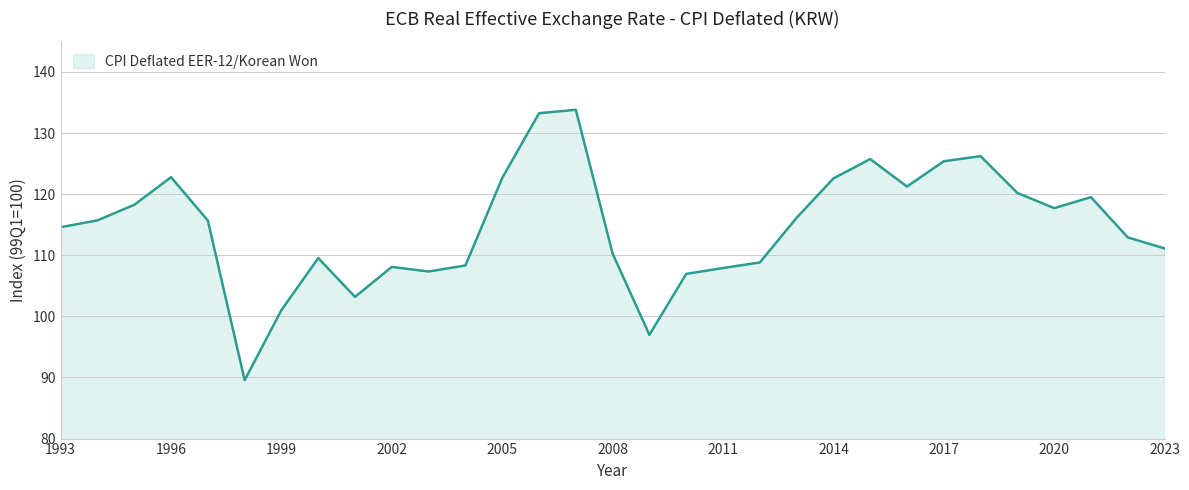

What is the sum of all values?

3553.4